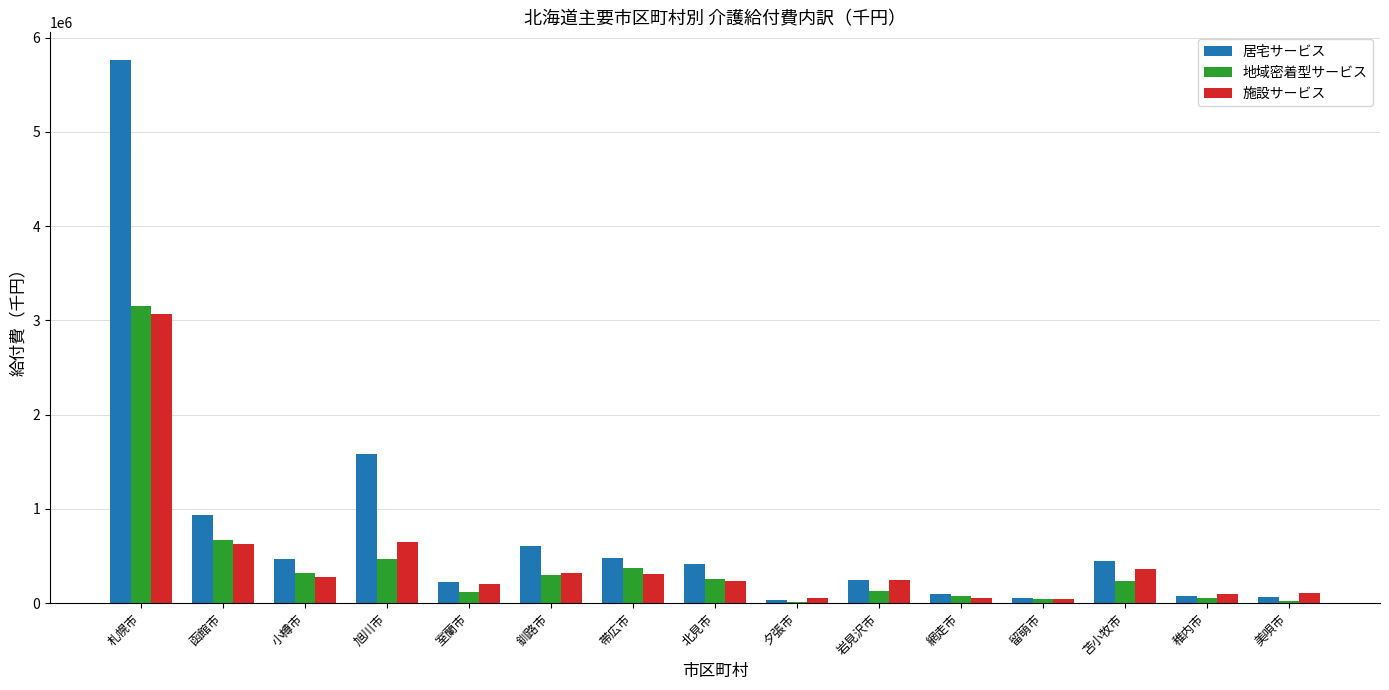

What is the maximum value shown in the chart?

5767745.0